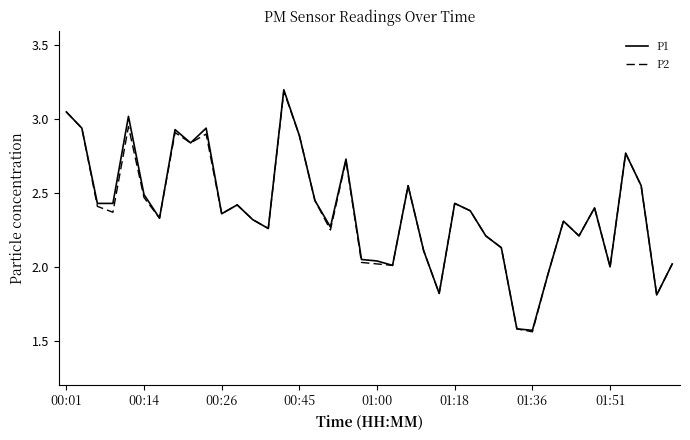

What is the greatest value displayed?

3.2